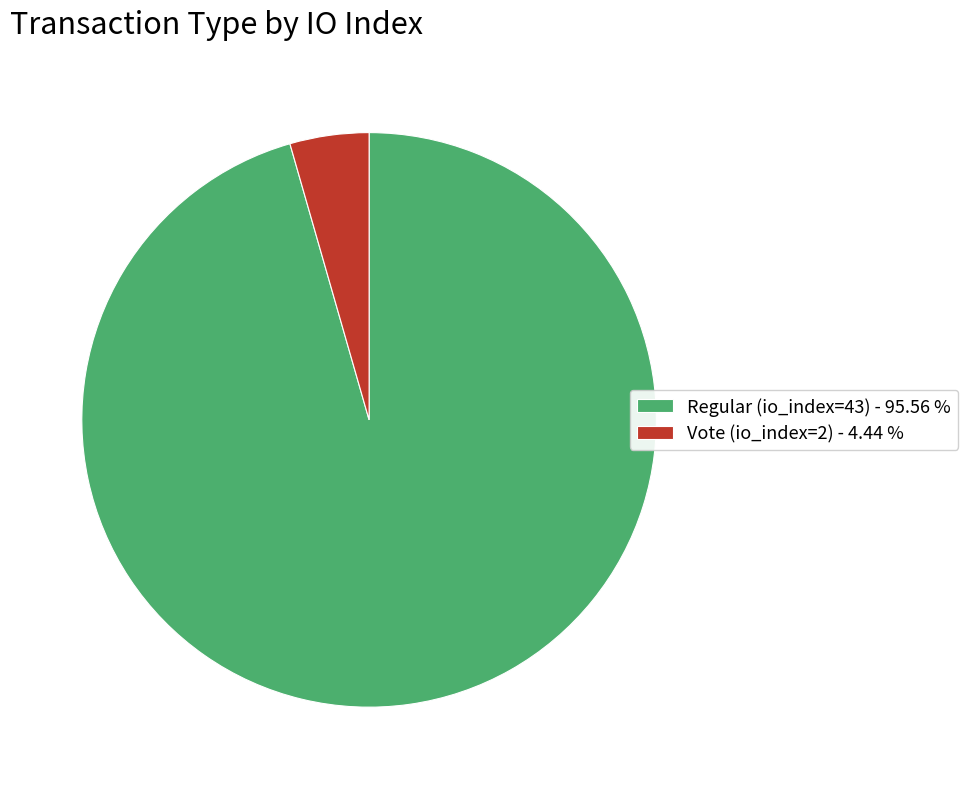

Is Regular (io_index=43) the majority of the pie?

Yes